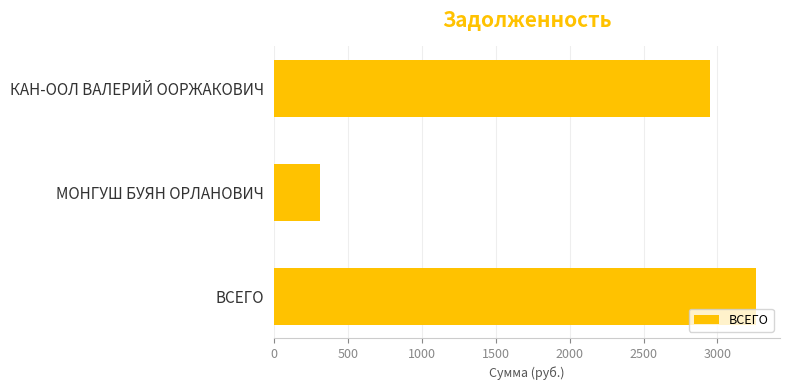

Is it true that the value at ВСЕГО is 1265.5?

False